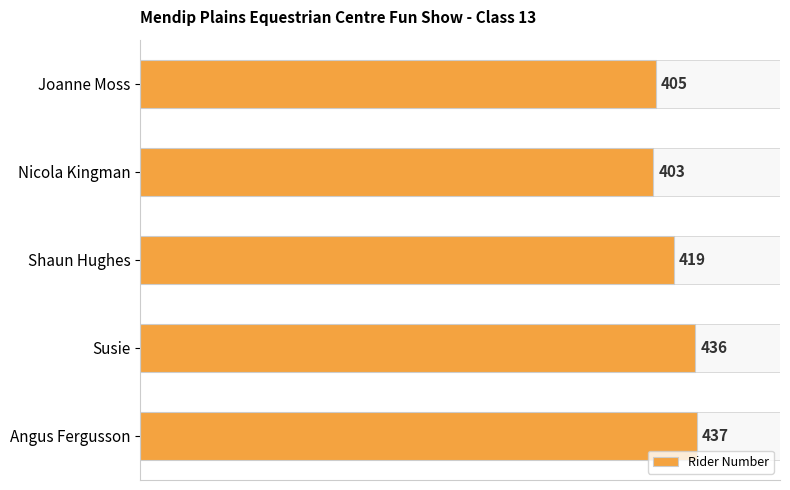

The chart shows a value of 102 at Angus Fergusson. True or false?

False